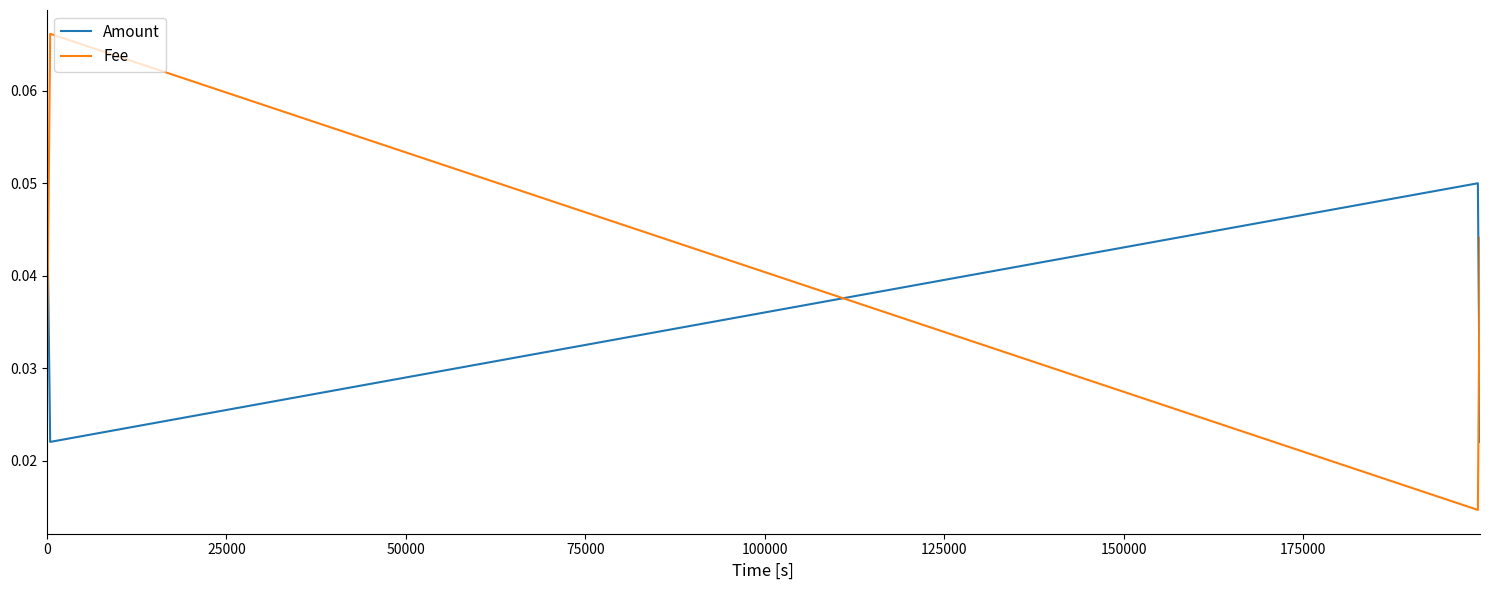

Which series has the largest total across all categories?

Fee